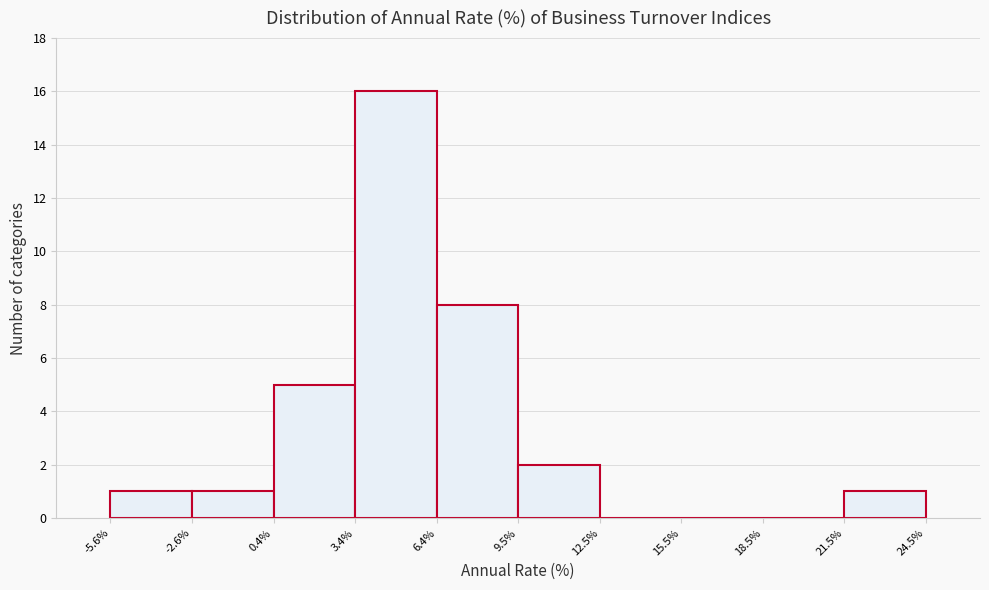

How tall is the bar that spans 21.5% to 24.5% on the x-axis? The values are not printed on the chart, so give them approximately, as read against the axis.

1